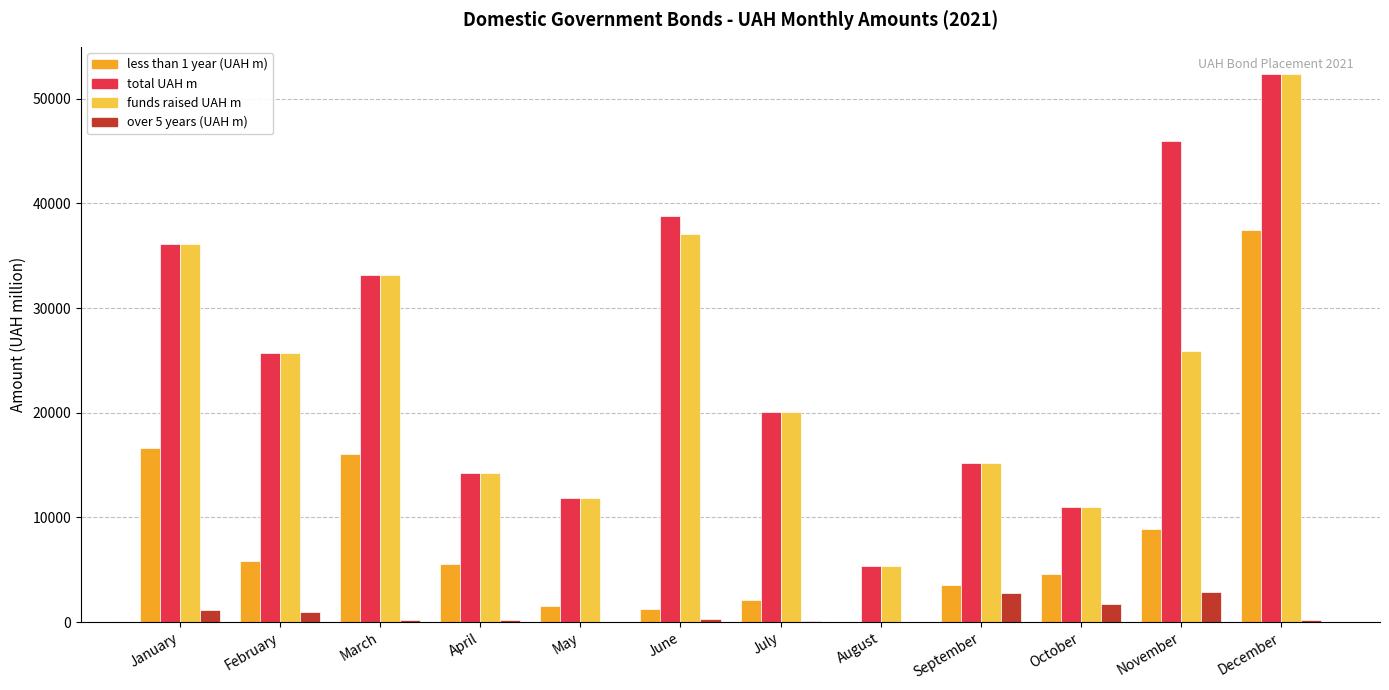

Which series has the largest total across all categories?

total UAH m